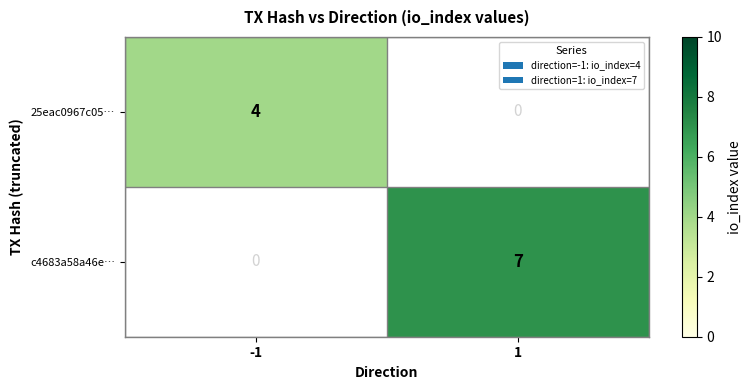

The value of 25eac0967c05… at -1 is 4. True or false?

True